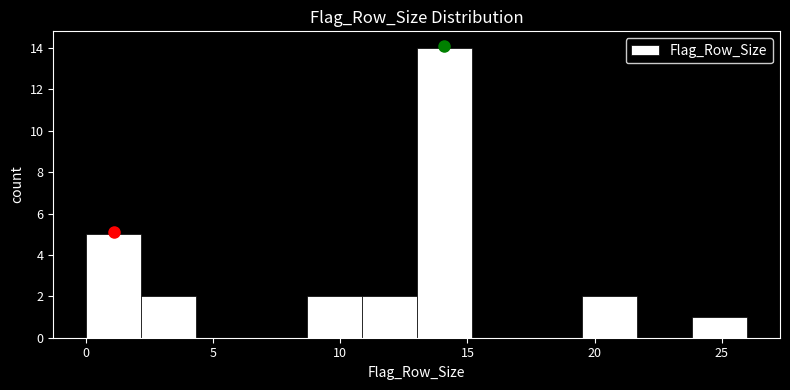

What is the height of the bar covering 24.0 to 26.0 on the x-axis? Neither the bar edges nor the heights are printed on the chart, so give them approximately, as read against the axes.

1